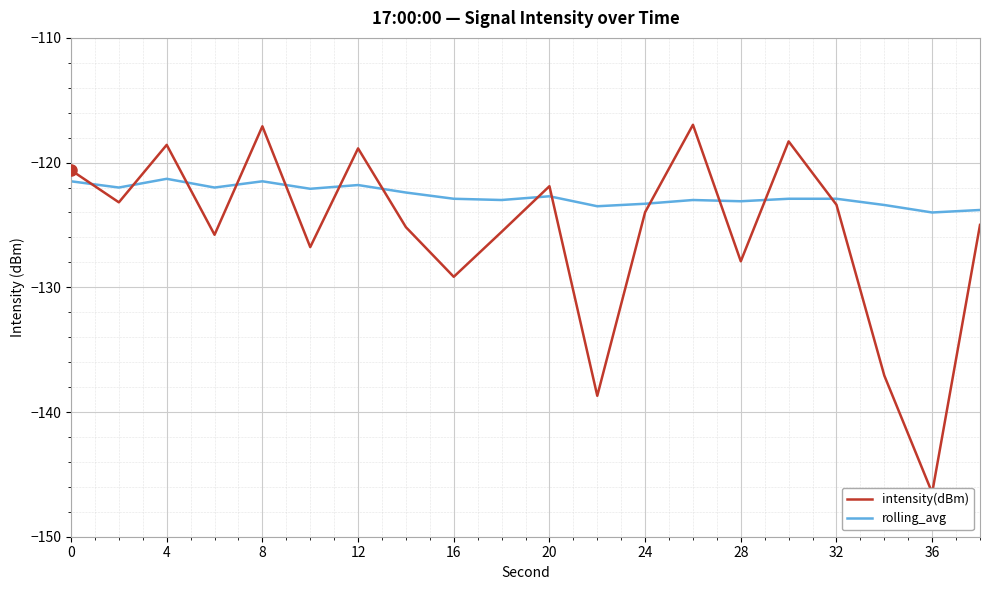

In intensity(dBm), how many points are higher than both neighbors (excluding endpoints)?

6